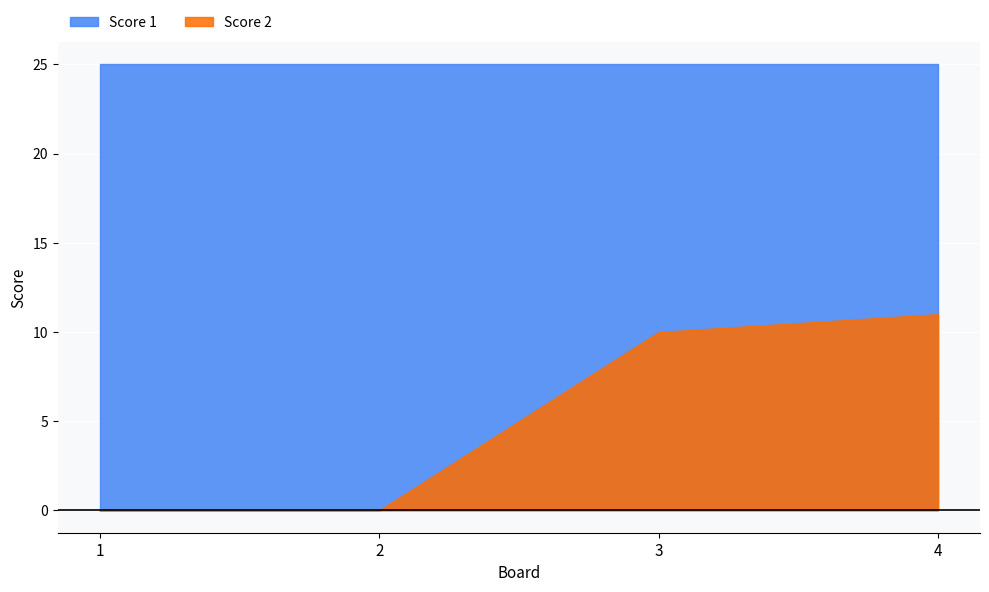

Which series has the largest total across all categories?

Score 1